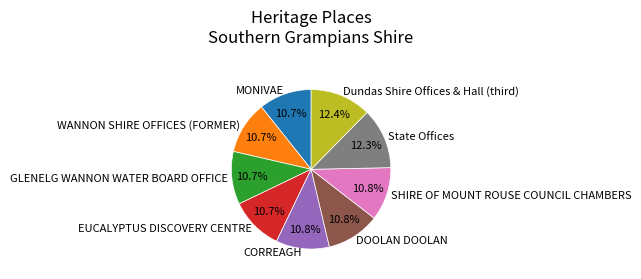

True or false: State Offices accounts for 1% of the total.

False